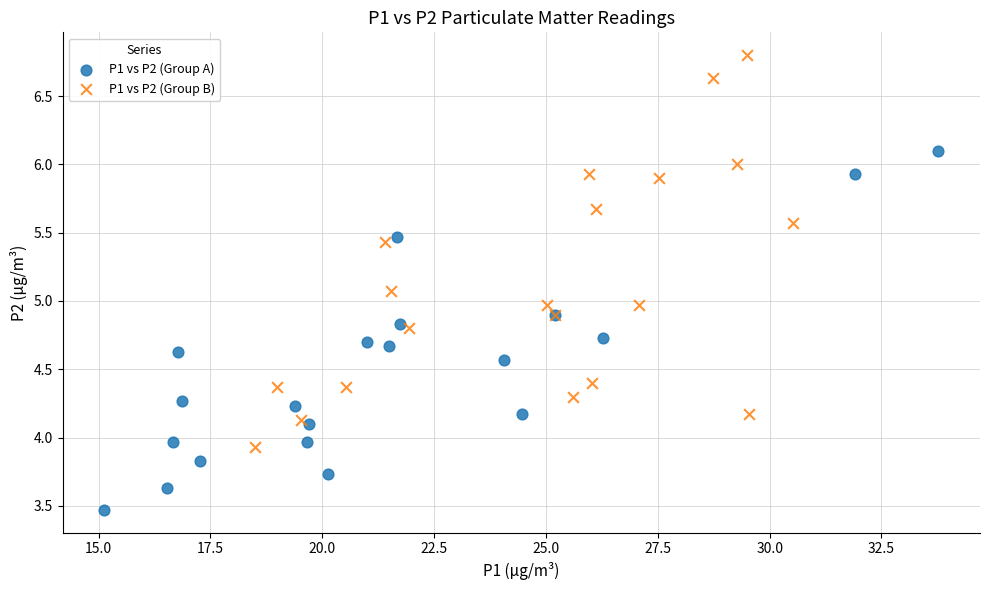

Which series reaches the maximum Y coordinate?

P1 vs P2 (Group B)